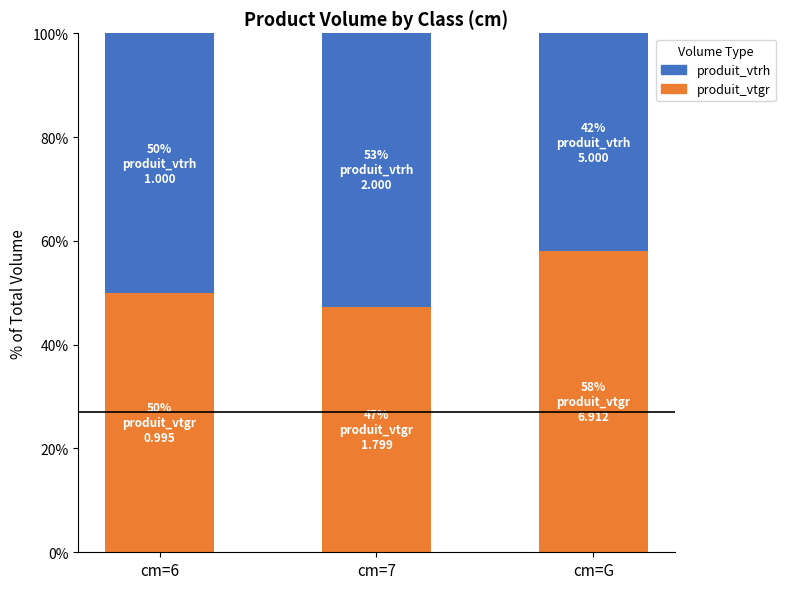

What is the average value of the produit_vtgr series?

51.8